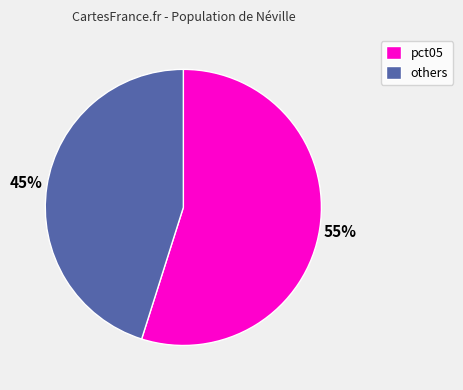

To the nearest percent, what is the difference between the largest and smallest slice percentages?

10%